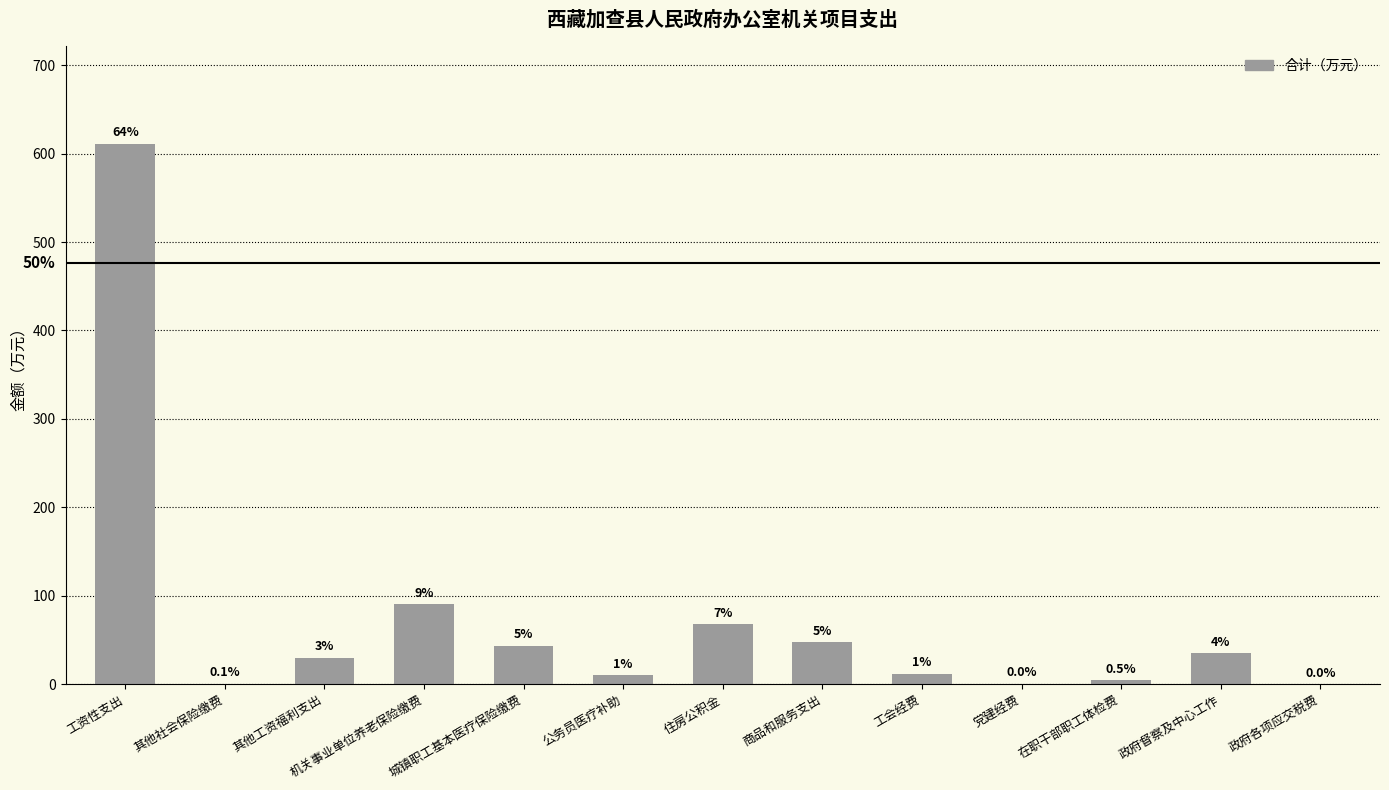

What is the change in value from 商品和服务支出 to 在职干部职工体检费?

-42.9